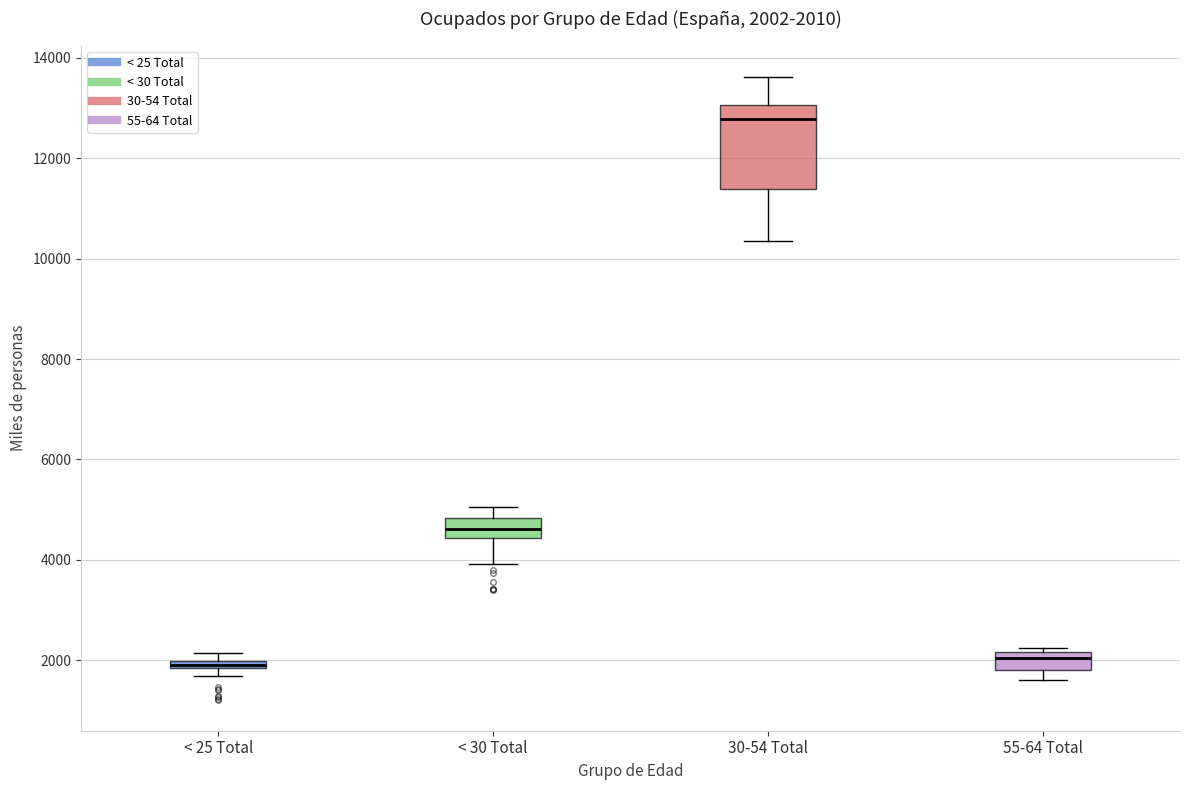

Which box has the highest median line?

30-54 Total